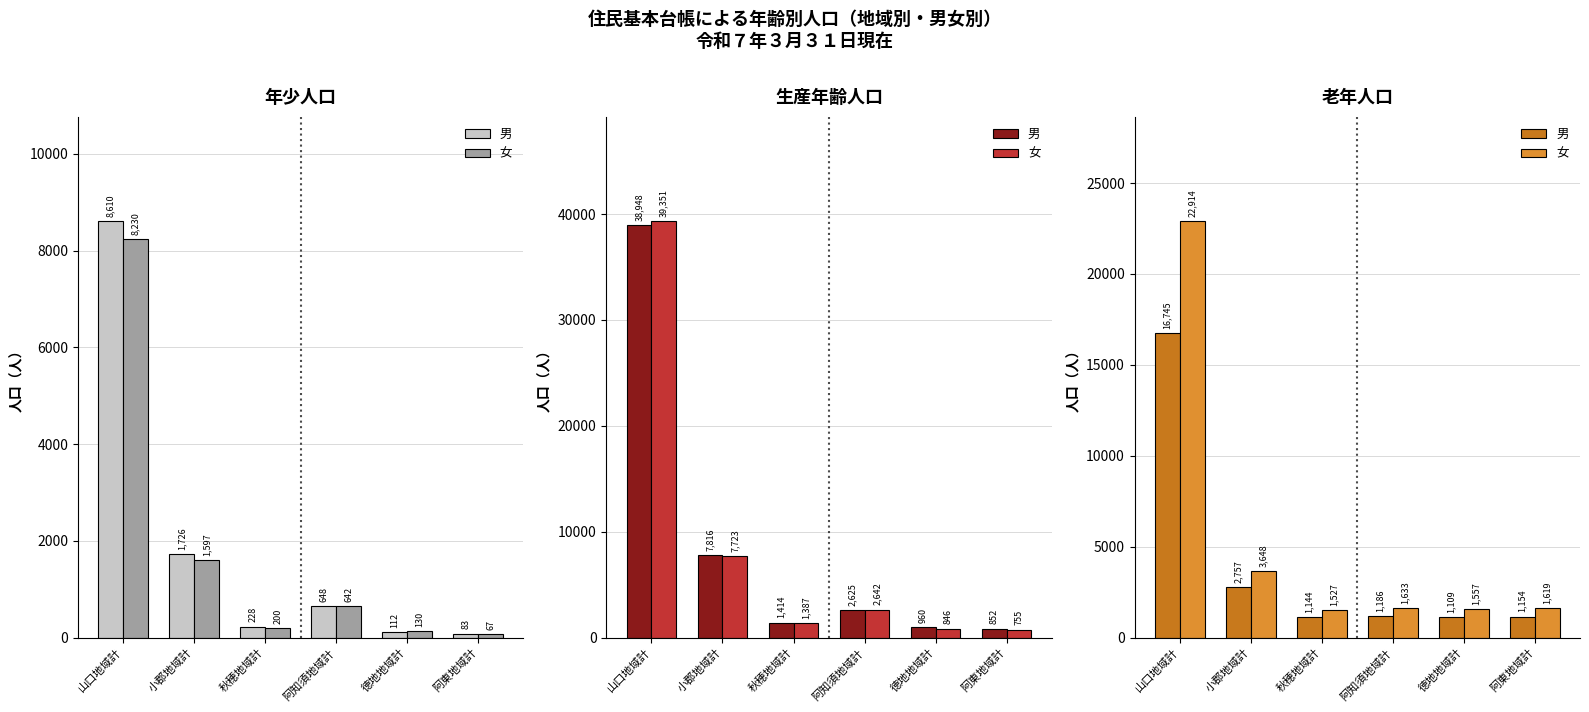

What is the average value of the 男 series?

4016